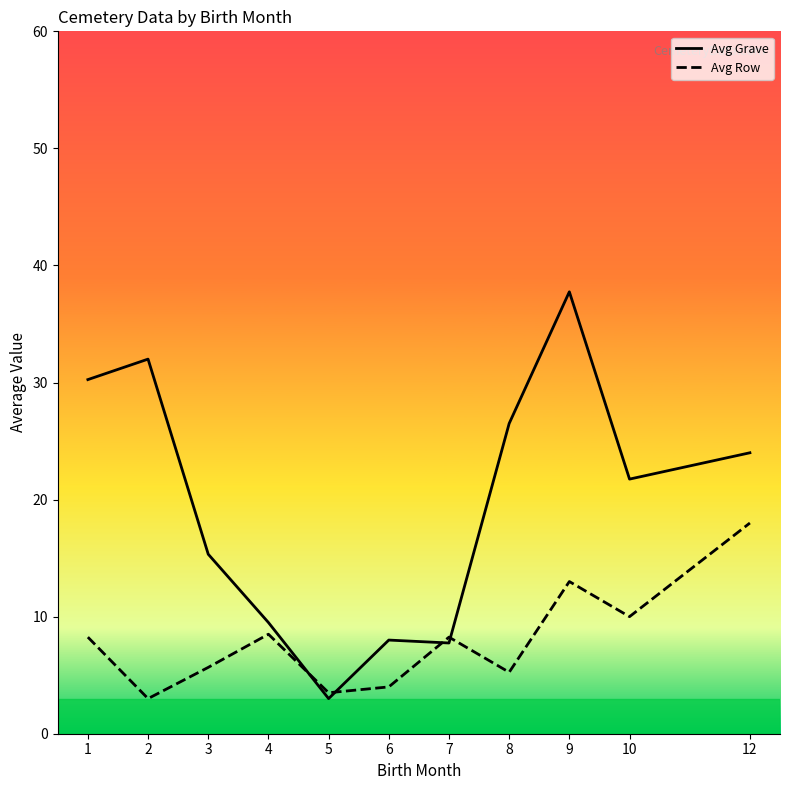

After their last crossing, which series has the higher values: Avg Grave or Avg Row?

Avg Grave